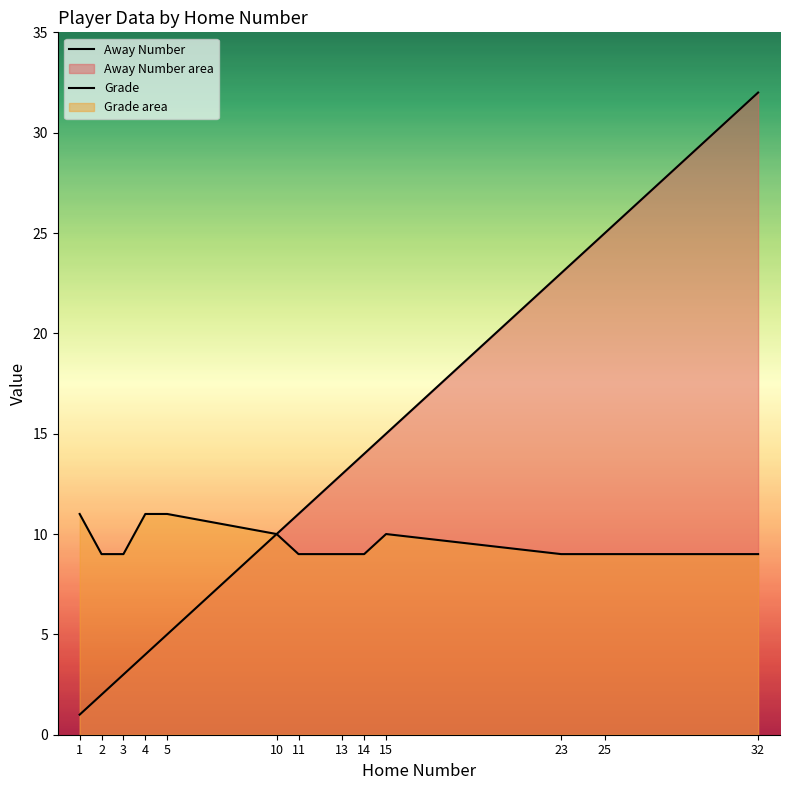

What value does the Grade series have at 4?

11